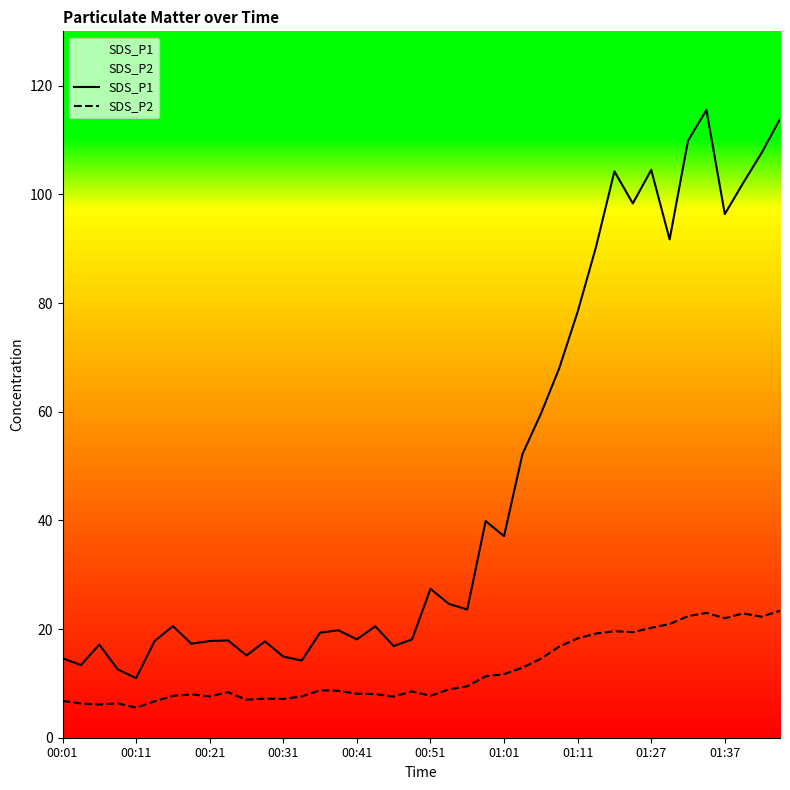

What is the maximum value for SDS_P1?

115.5